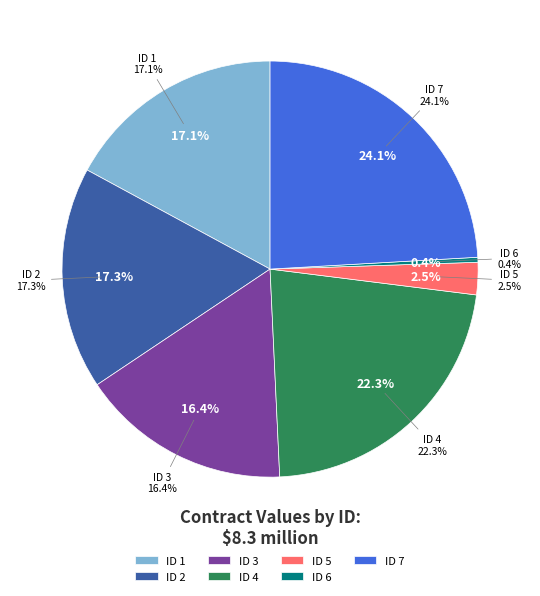

To the nearest percent, what percentage of the pie is 1?

17%